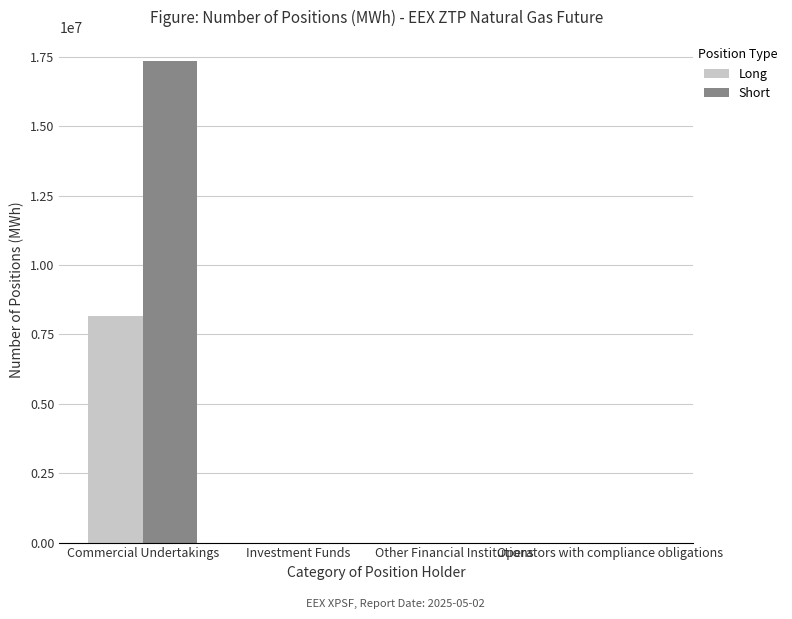

Between Commercial Undertakings and Investment Funds, which series saw the biggest shift?

Short